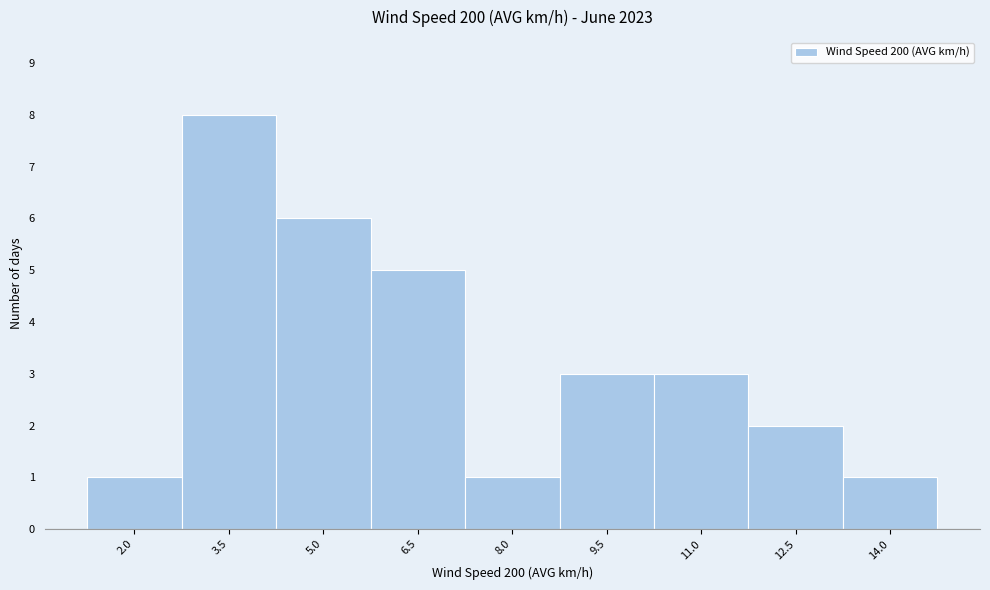

Reading left to right, what are all the values shown in this chart?

2.0=1	3.5=8	5.0=6	6.5=5	8.0=1	9.5=3	11.0=3	12.5=2	14.0=1